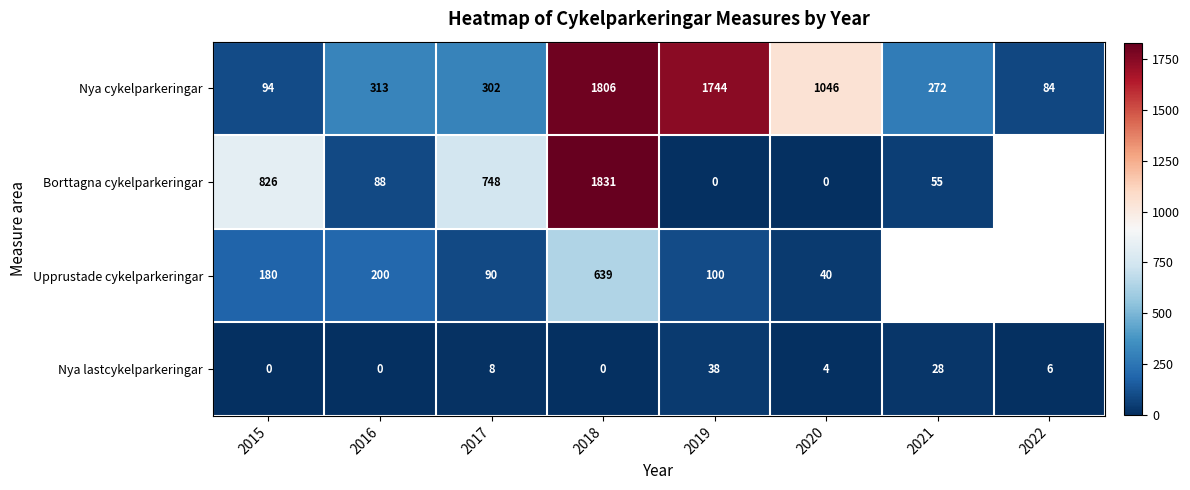

Count the number of data series in this chart.

4